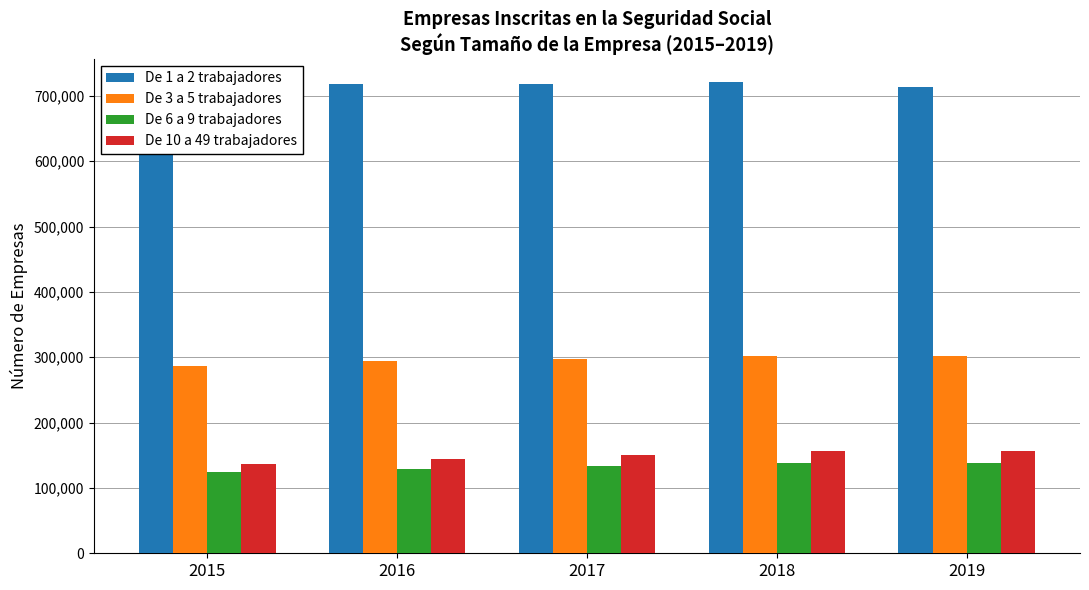

List the labels in order of De 3 a 5 trabajadores value, smallest first.

2015, 2016, 2017, 2019, 2018